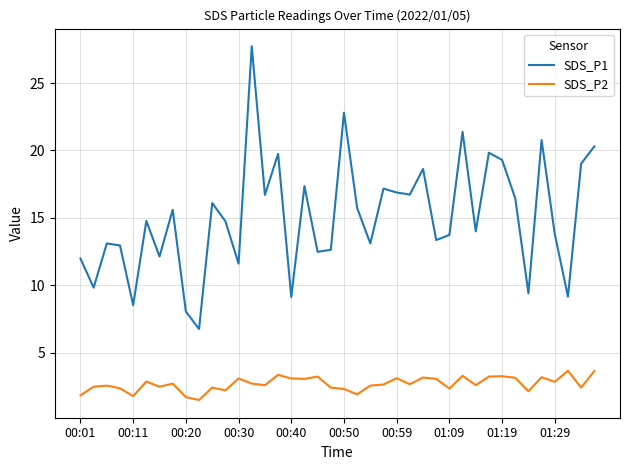

List the series in order of their peak value, lowest first.

SDS_P2, SDS_P1